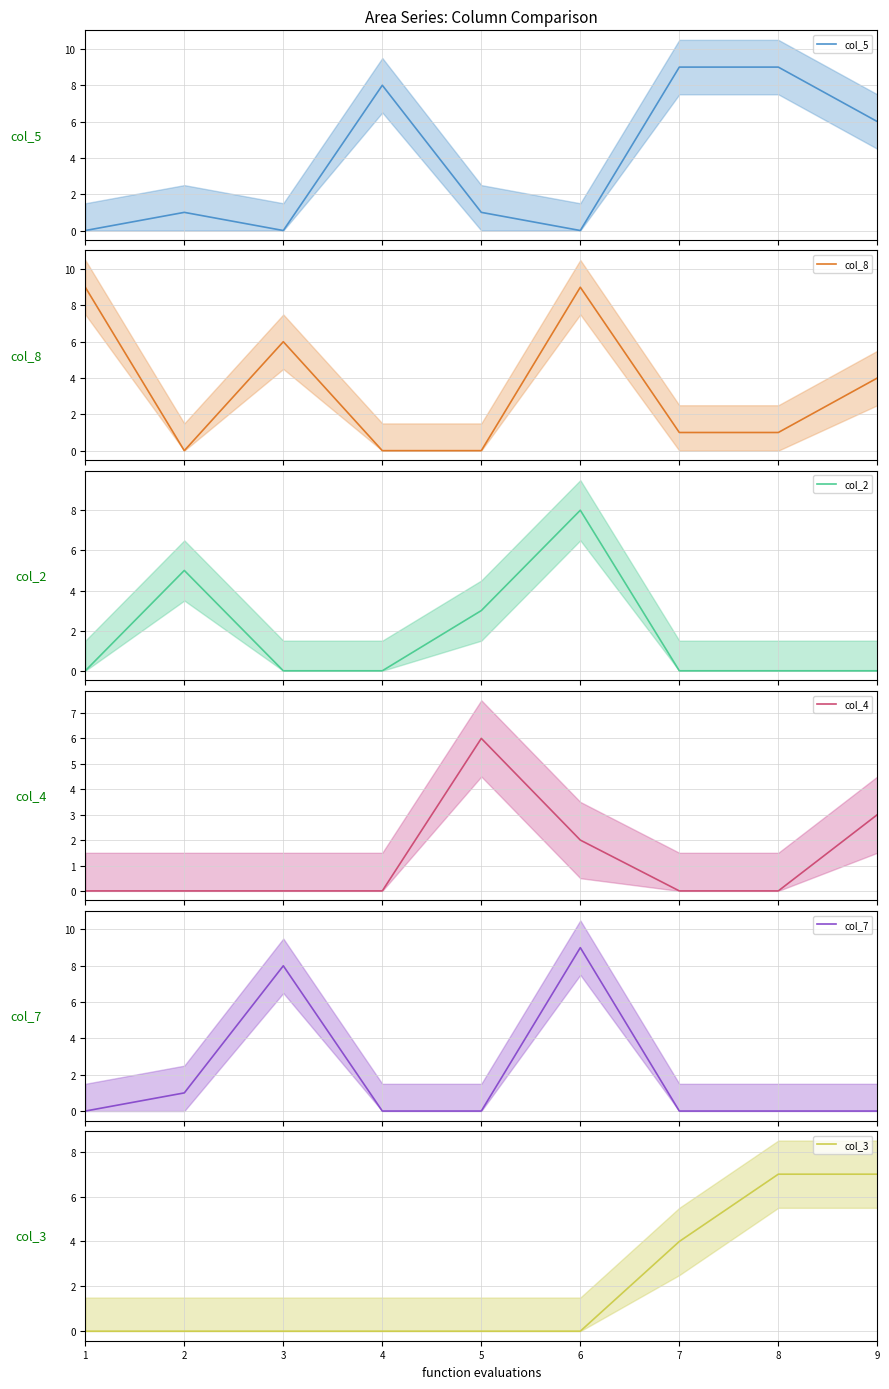

How many lines are shown in the chart?

6